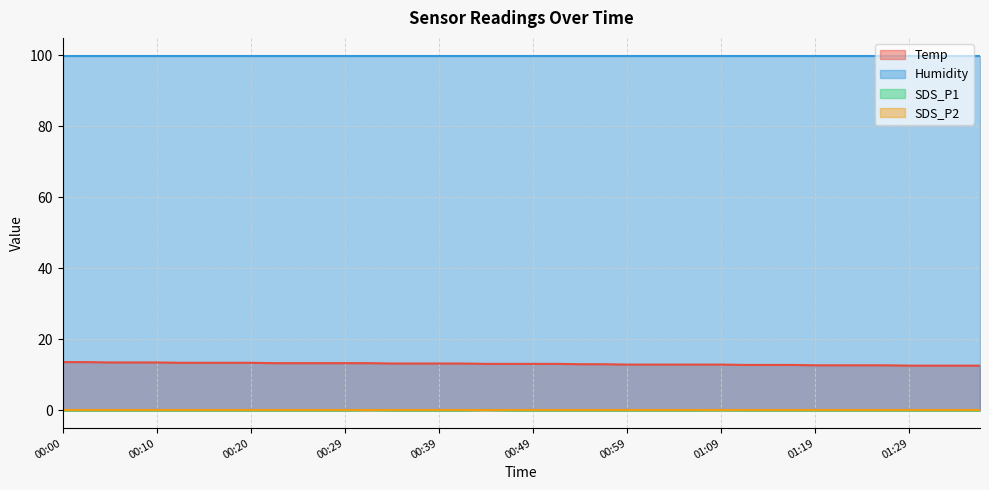

How many data points in SDS_P1 are above 0?

3